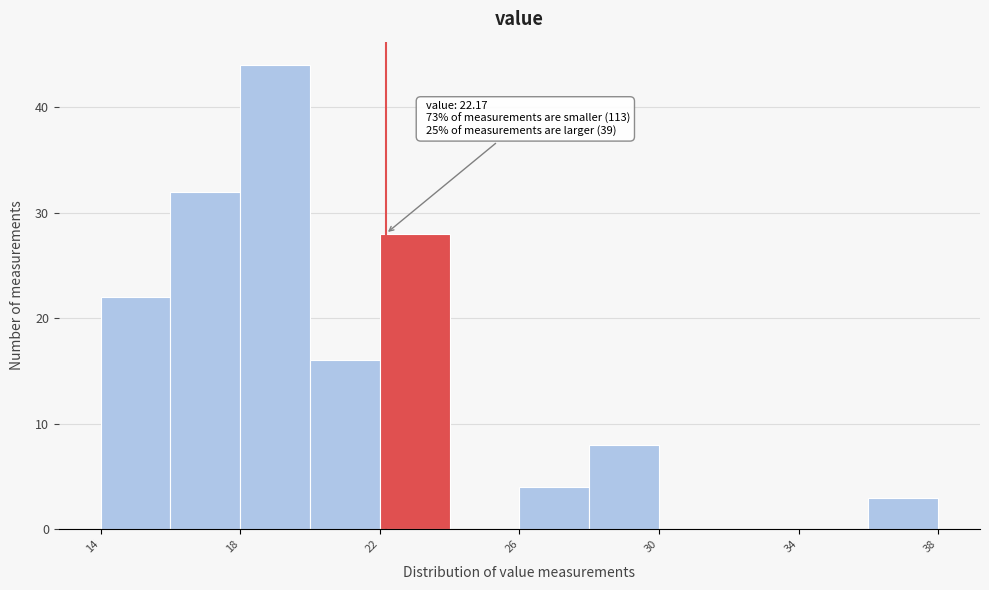

Over which range of the x-axis is the bar tallest?

18 to 20